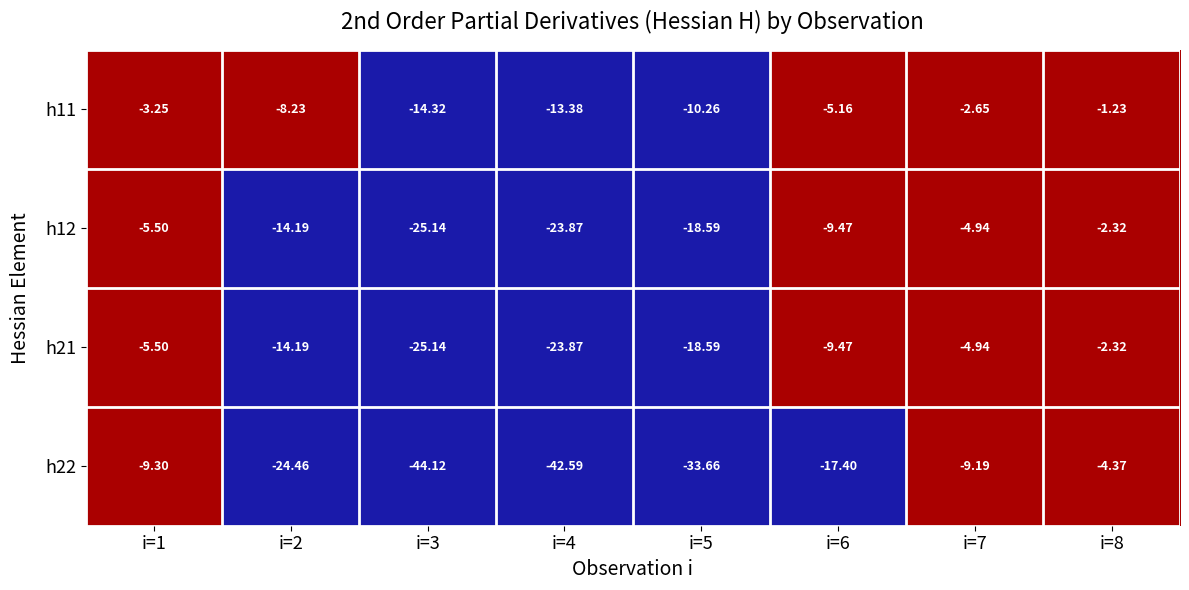

What is the total value across all series at i=8?

-10.2